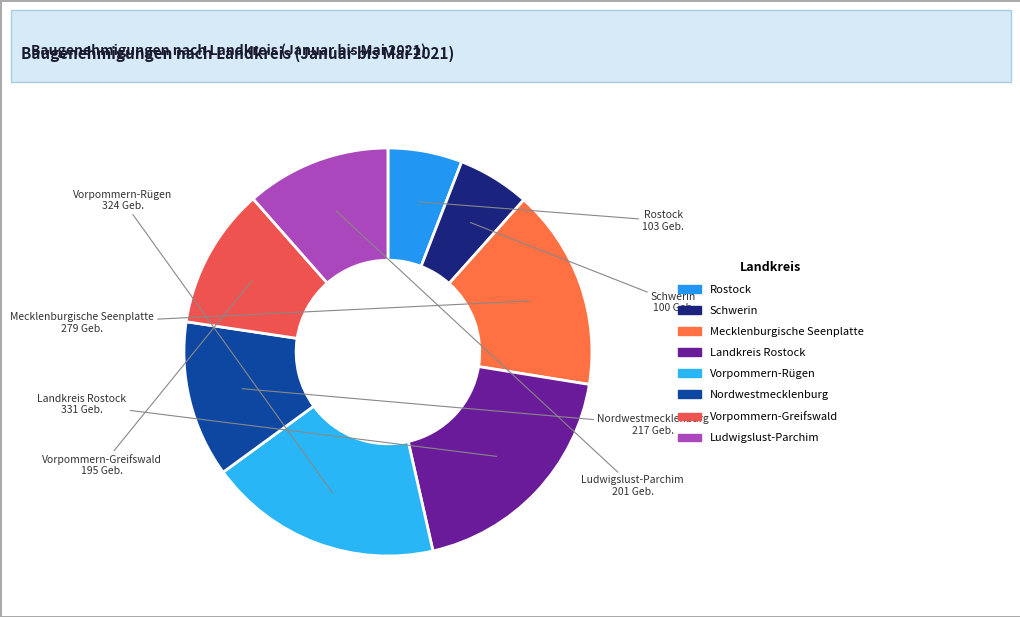

True or false: Ludwigslust-Parchim accounts for 18% of the total.

False